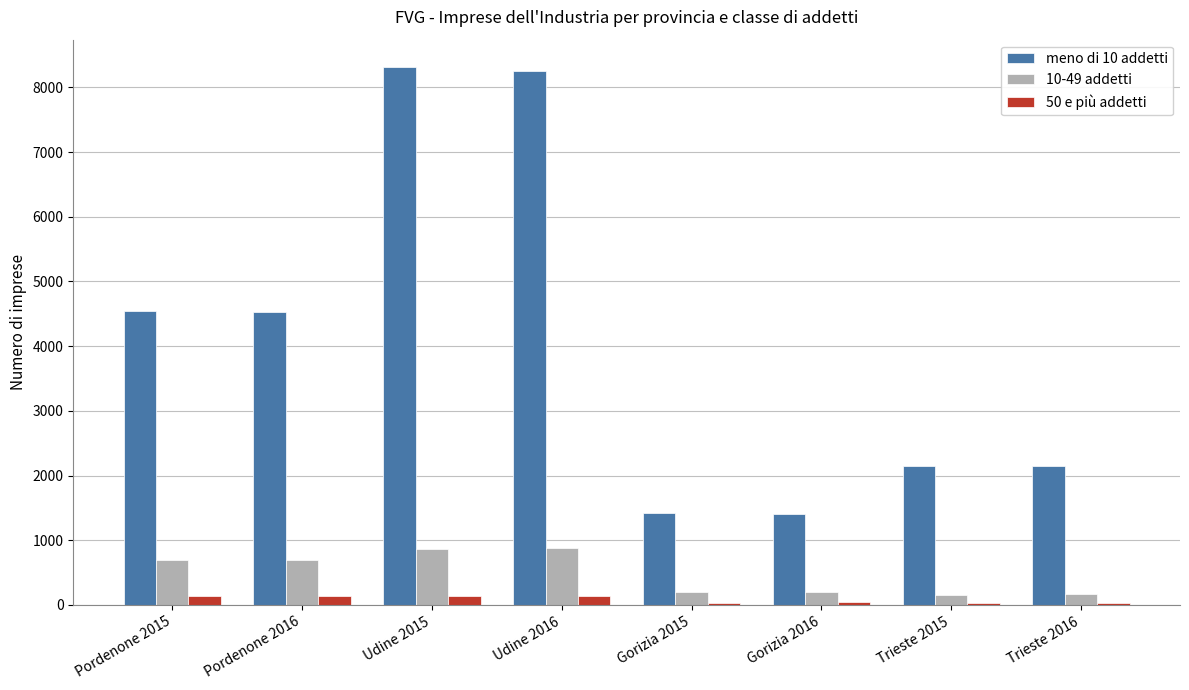

What is the greatest value displayed?

8320